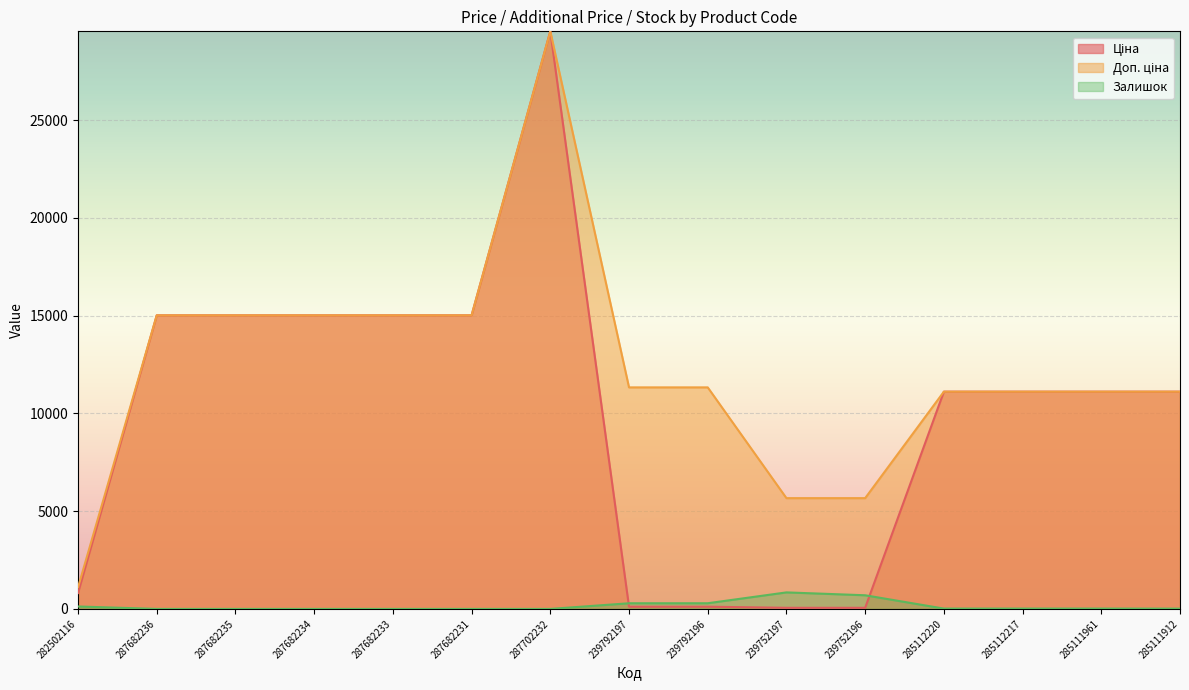

How many lines are shown in the chart?

3